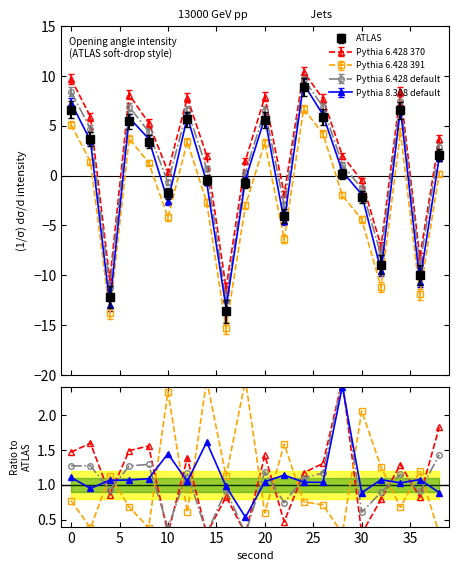

What is the highest value of the ATLAS series?

8.9